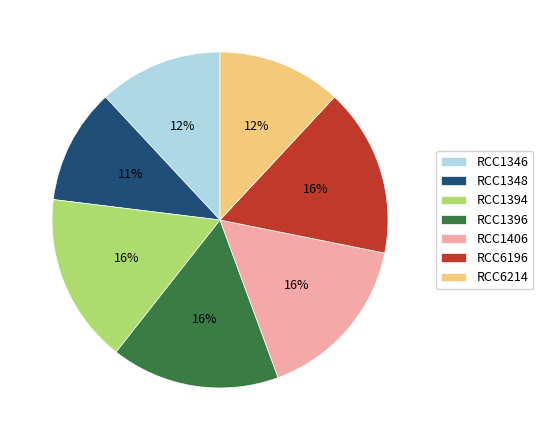

Is there a majority slice in this chart?

No